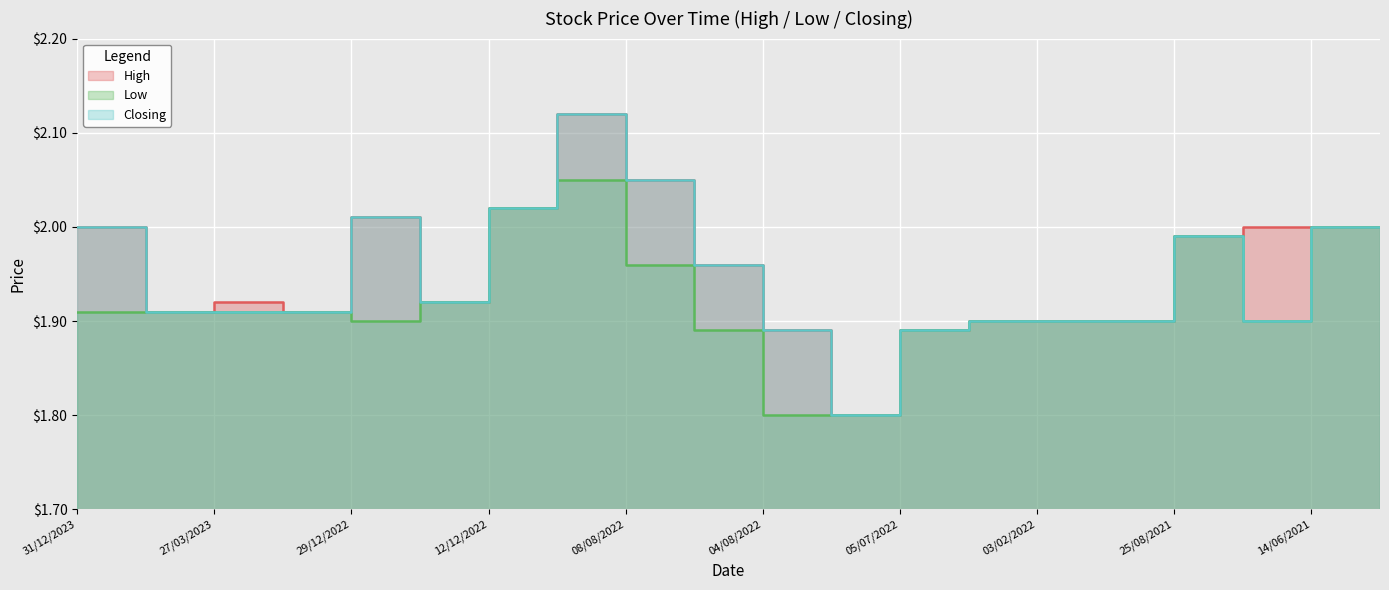

What is the average value of the Closing series?

1.9